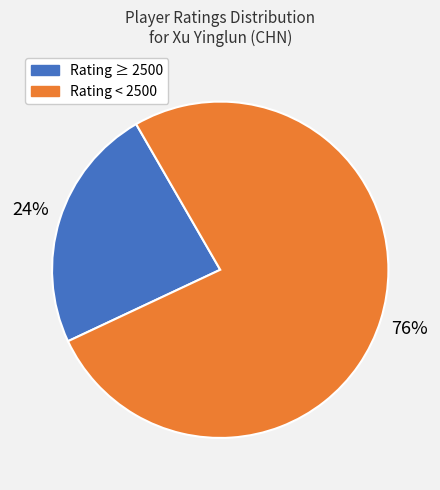

To the nearest percent, what is the average slice percentage?

50%